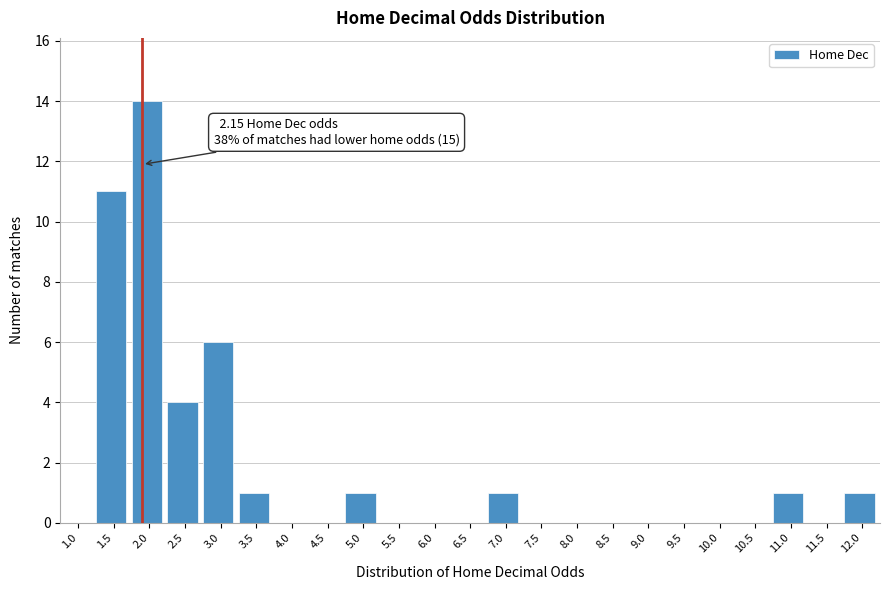

Reading right to left, list all the values displayed in this chart.

12.0=1	11.5=0	11.0=1	10.5=0	10.0=0	9.5=0	9.0=0	8.5=0	8.0=0	7.5=0	7.0=1	6.5=0	6.0=0	5.5=0	5.0=1	4.5=0	4.0=0	3.5=1	3.0=6	2.5=4	2.0=14	1.5=11	1.0=0